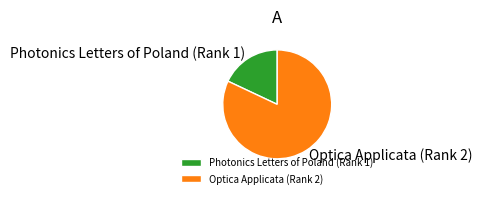

Combined, do Optica Applicata (Rank 2) and Photonics Letters of Poland (Rank 1) account for over 50%?

Yes